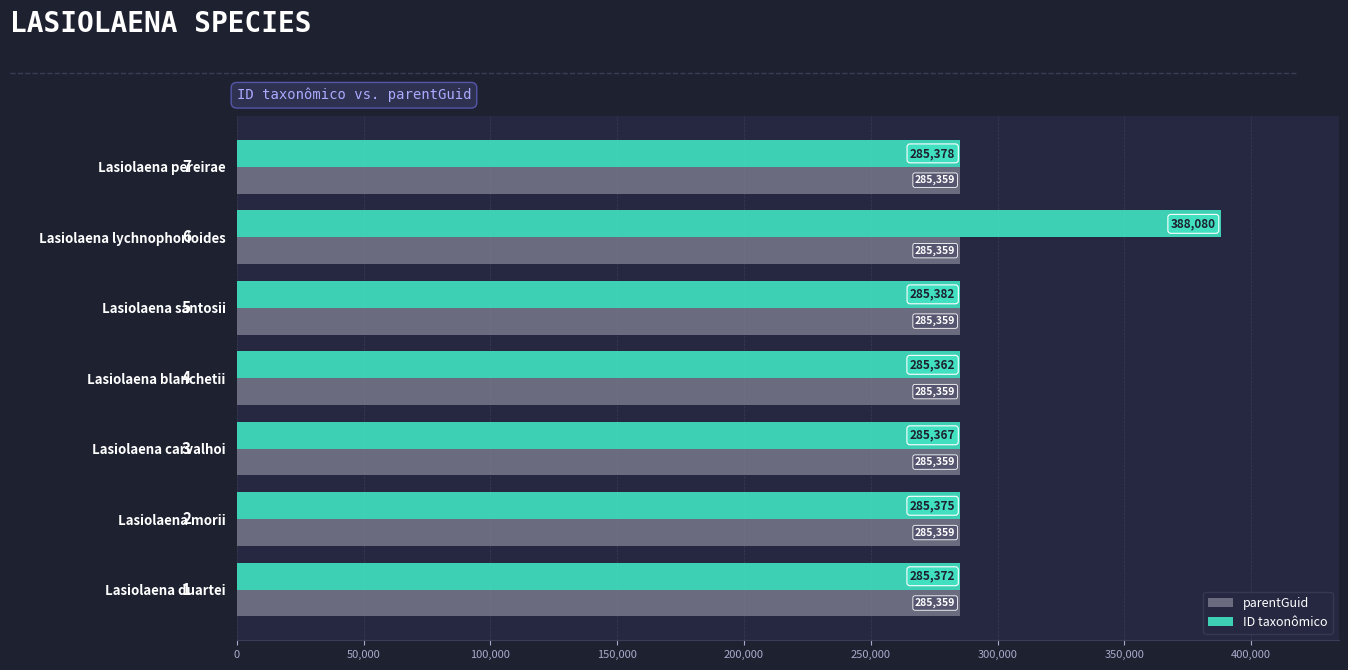

What is the sum of all ID taxonômico values?

2100316